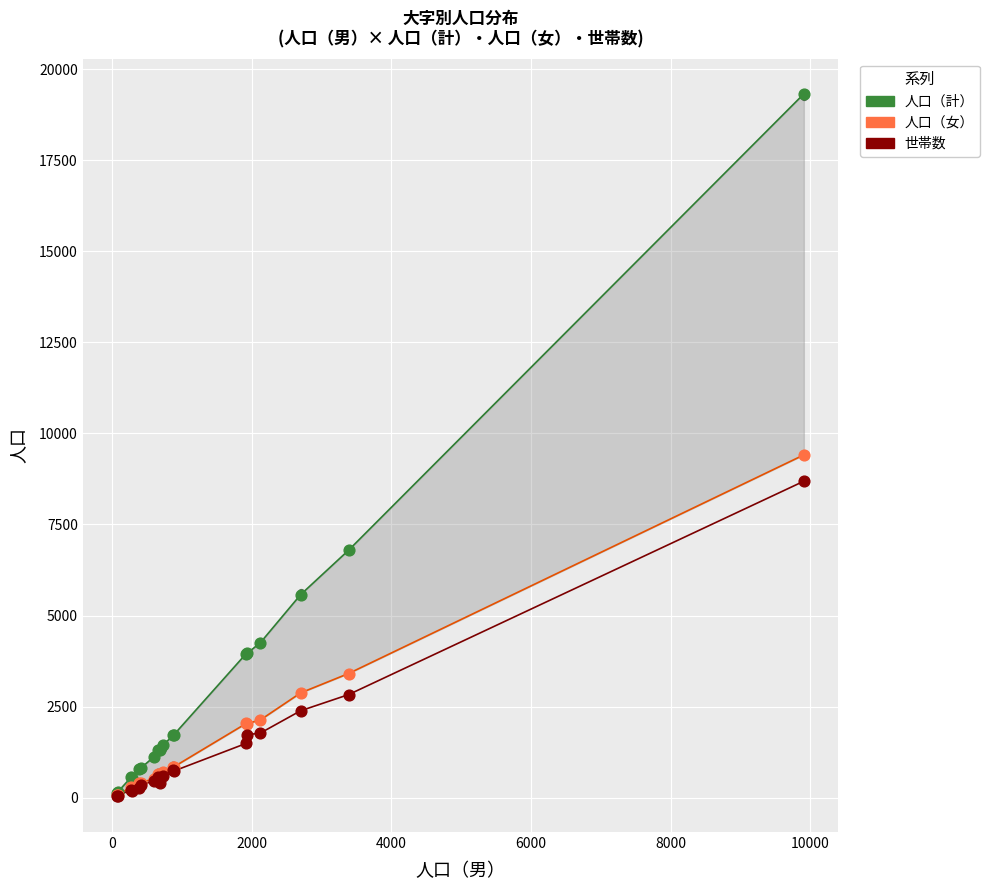

Which series has the largest total across all categories?

人口（計）